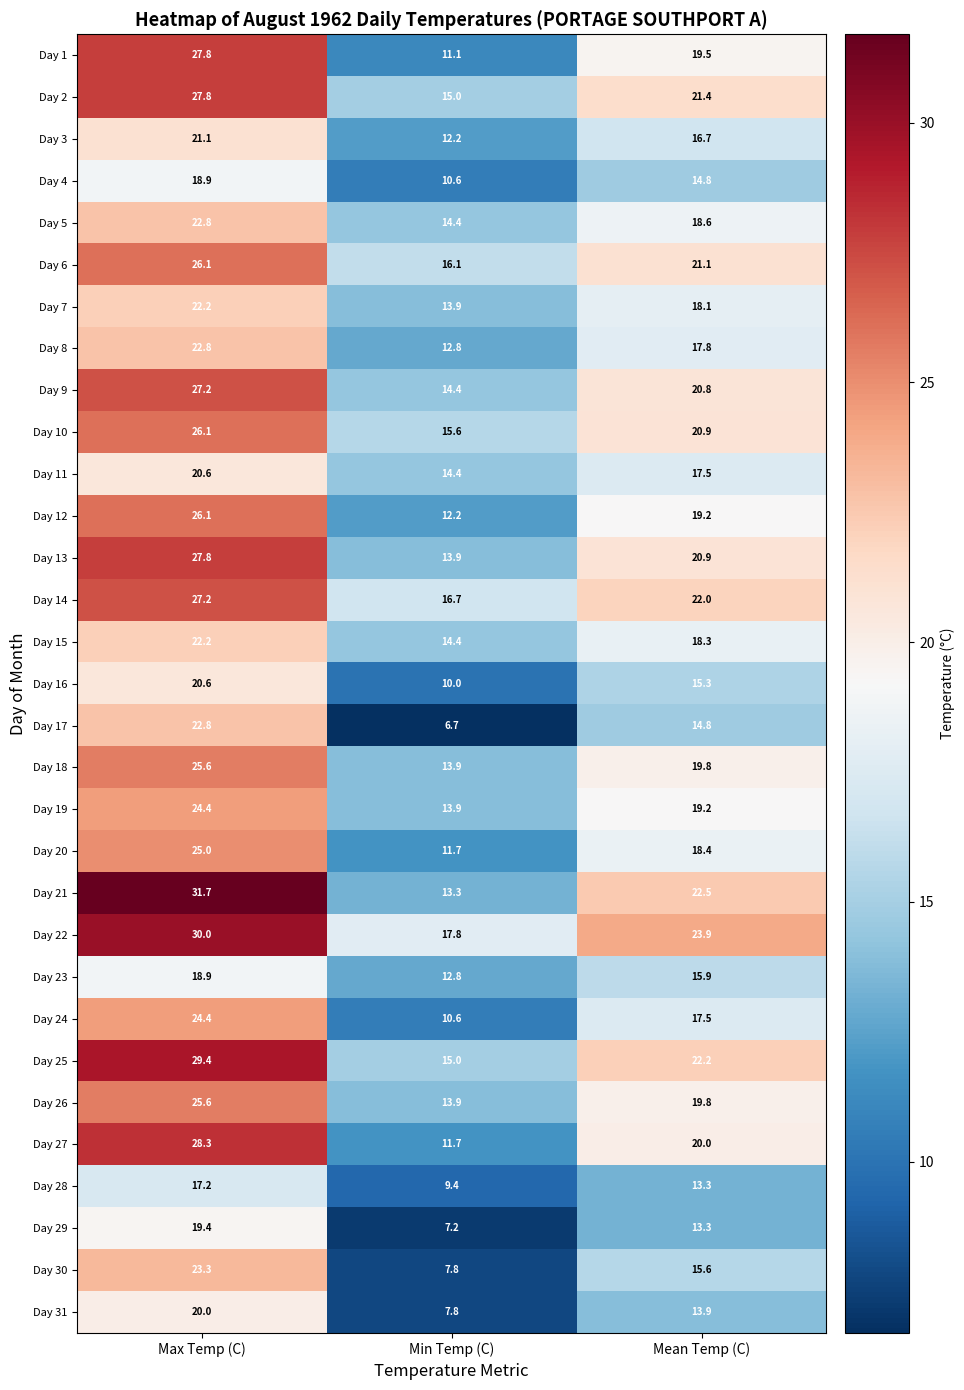

At which category is the sum across all series the highest?

Max Temp (C)